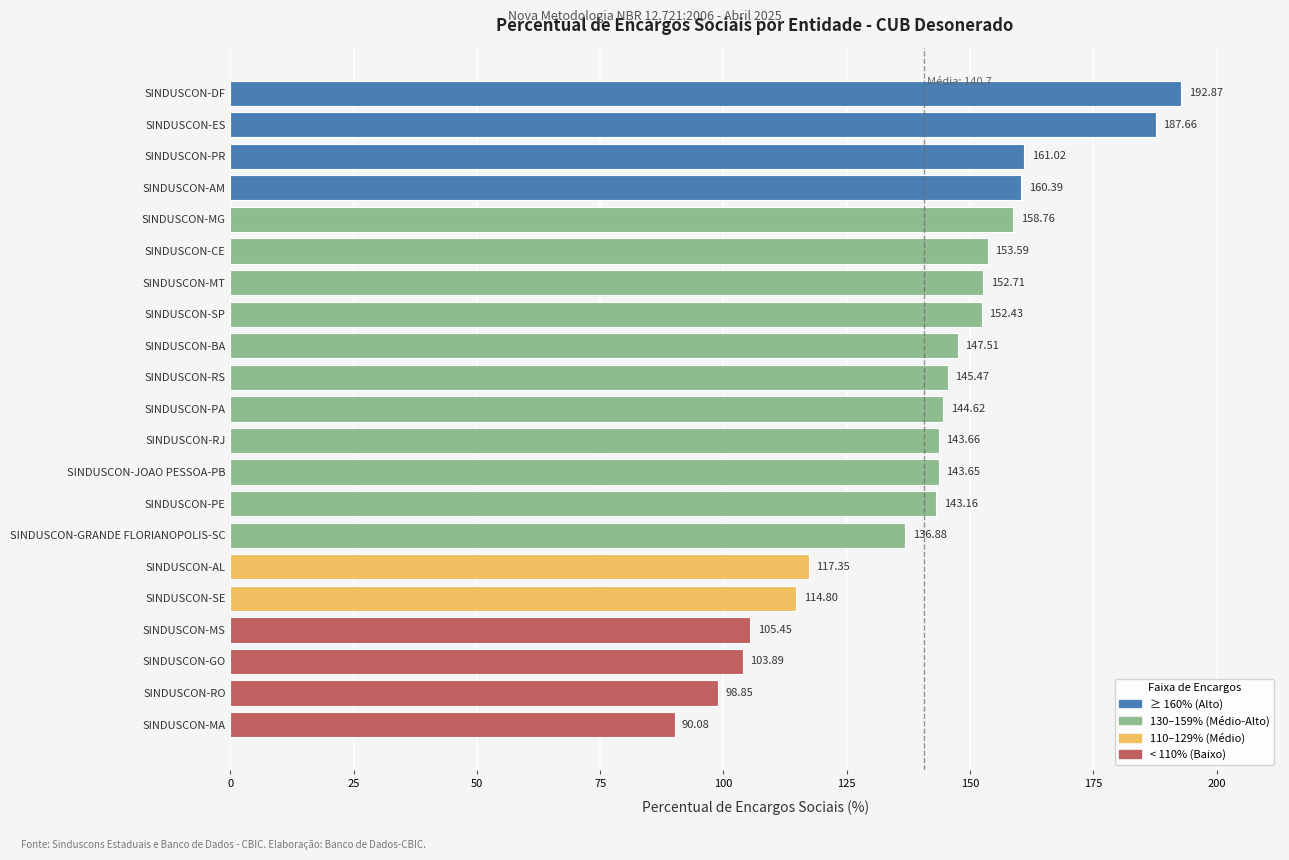

At which category does the chart reach its minimum across all series?

SINDUSCON-MA